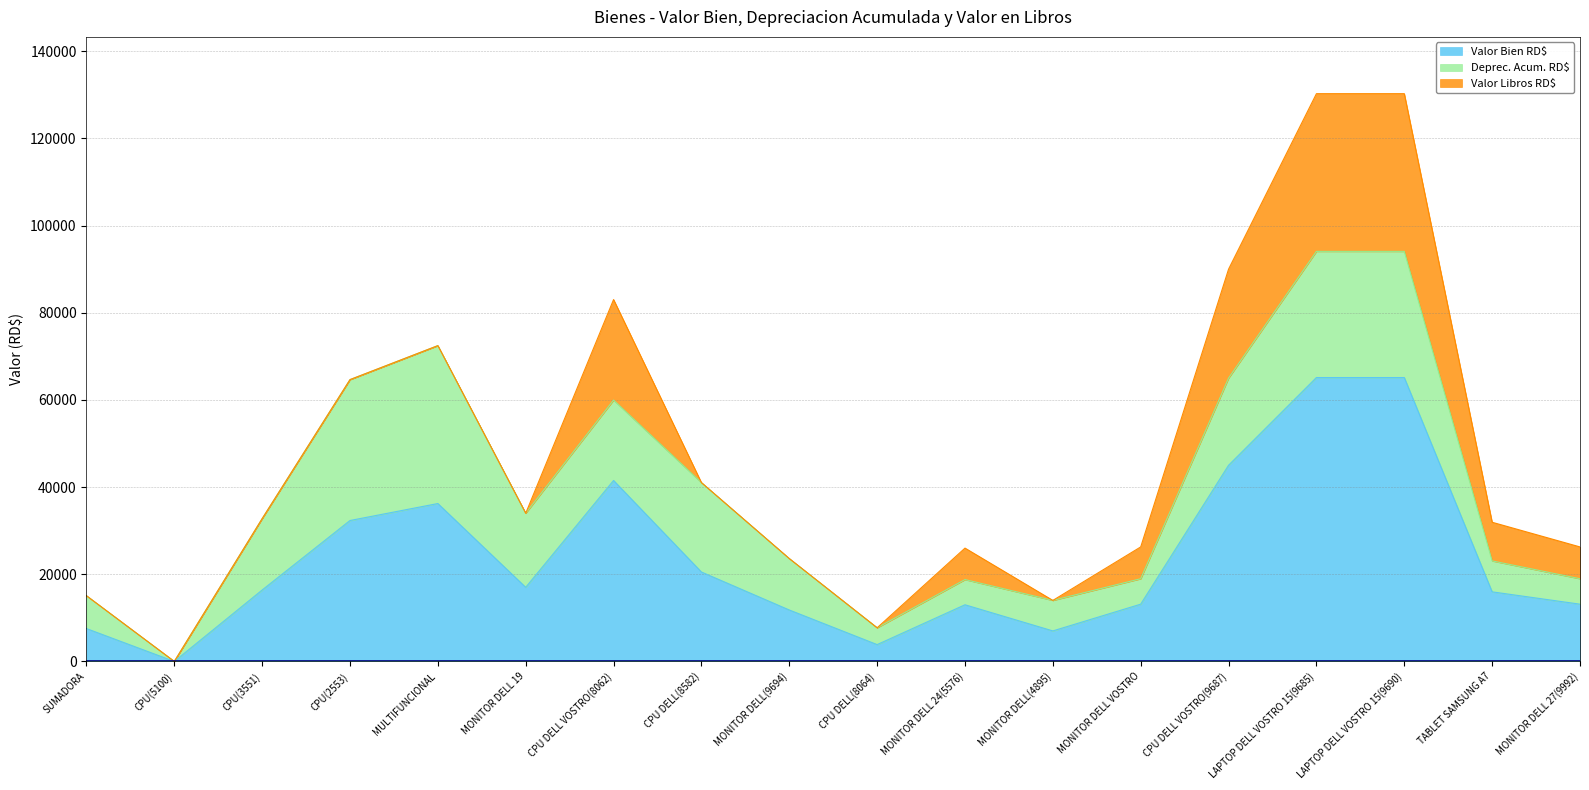

How many categories are shown in the chart?

18